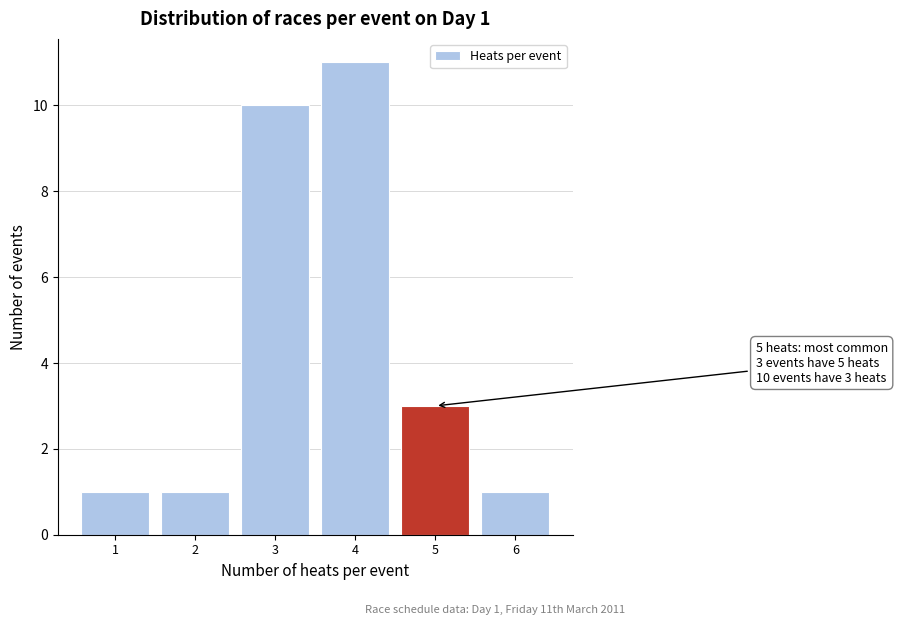

Reading left to right, transcribe all the data shown in this chart.

1=1	2=1	3=10	4=11	5=3	6=1